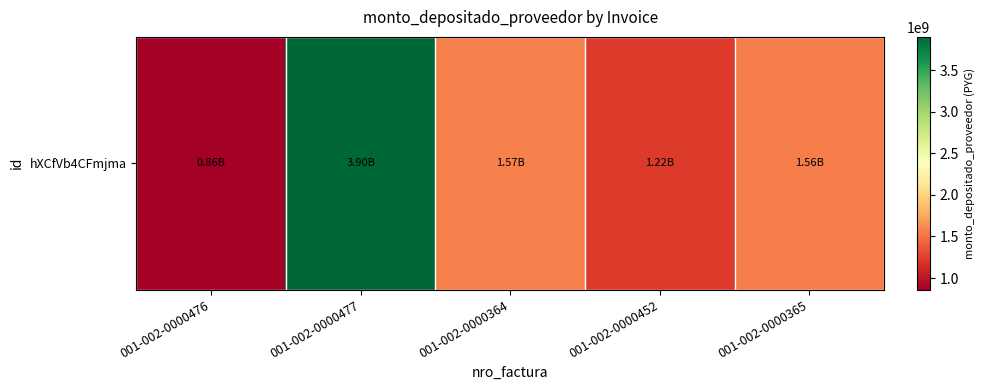

At which category does the chart reach its peak across all series?

001-002-0000477